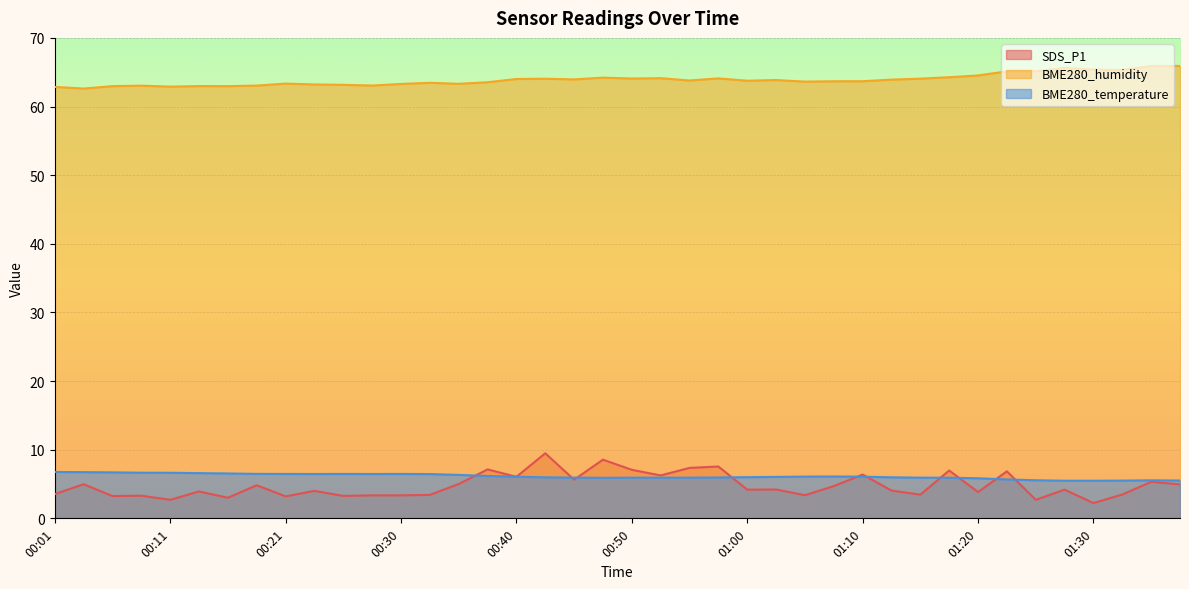

Rank the series at 01:18 from lowest to highest value.

BME280_temperature, SDS_P1, BME280_humidity